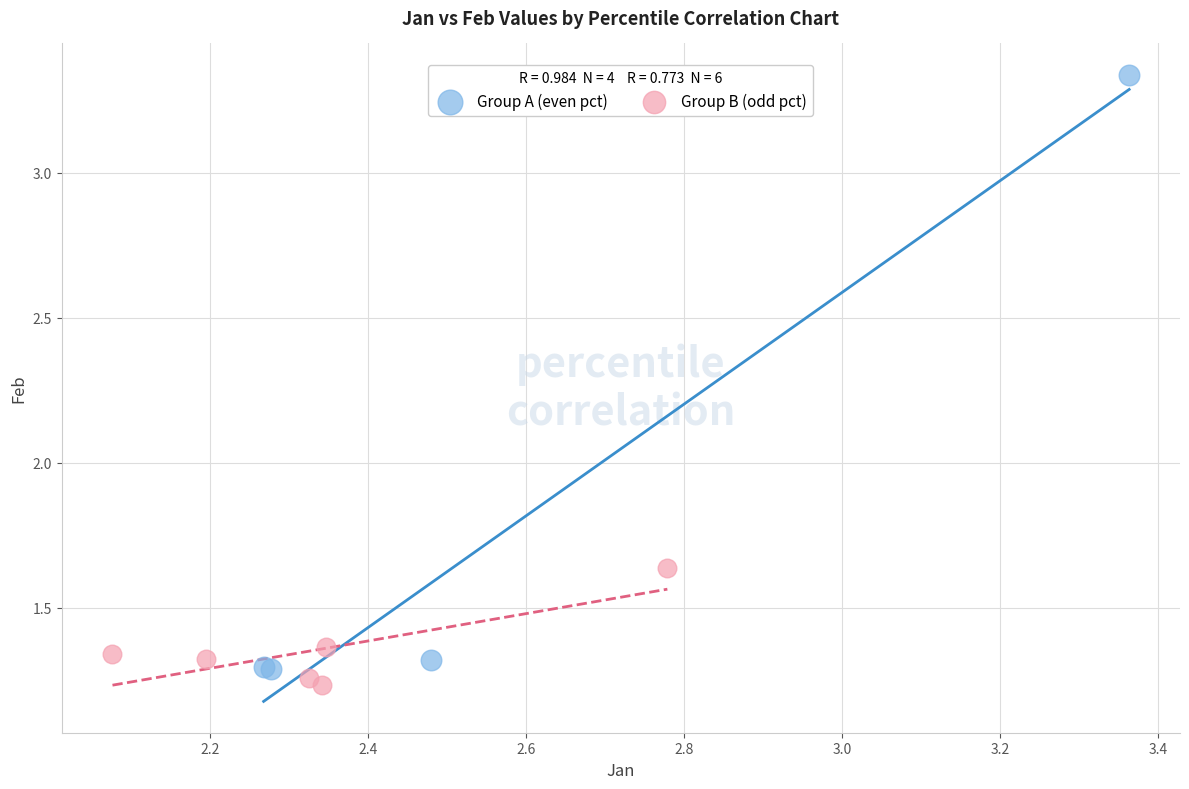

Which series reaches the minimum Y coordinate?

Group B (odd pct)